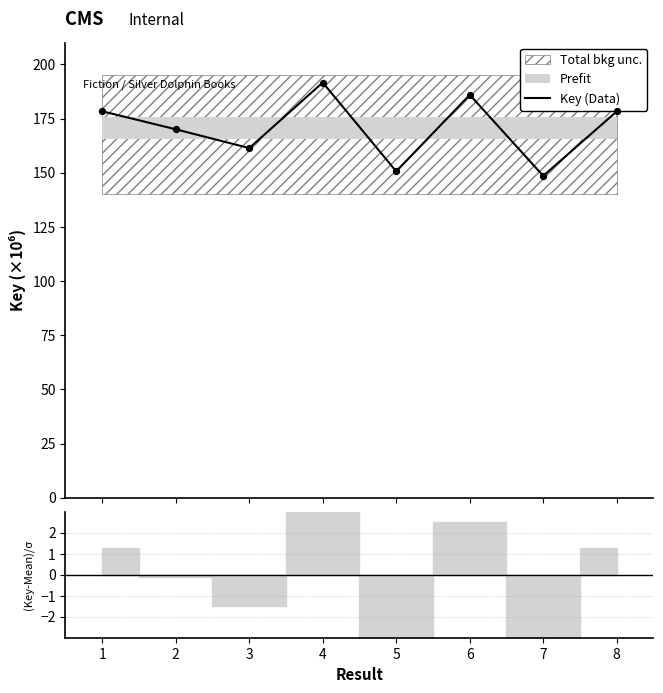

What is the change in value from 6 to 7?

-37419874